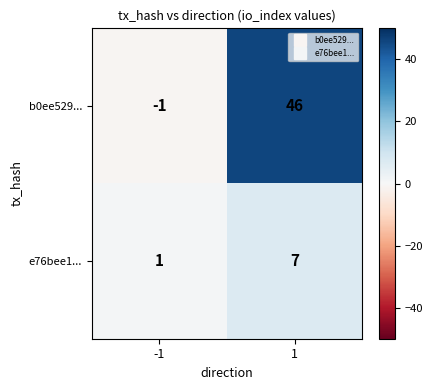

What is the average value of the e76bee1... series?

4